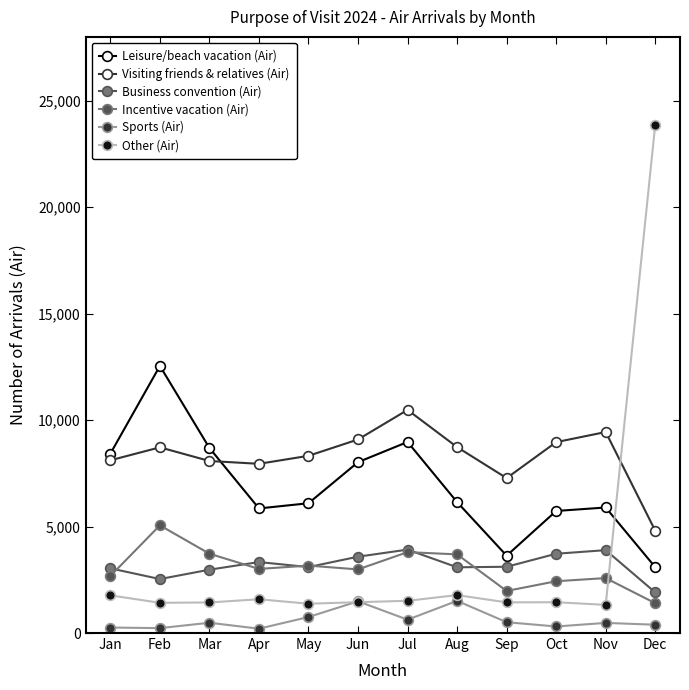

The Other (Air) series shows 1514 at Jul. True or false?

True